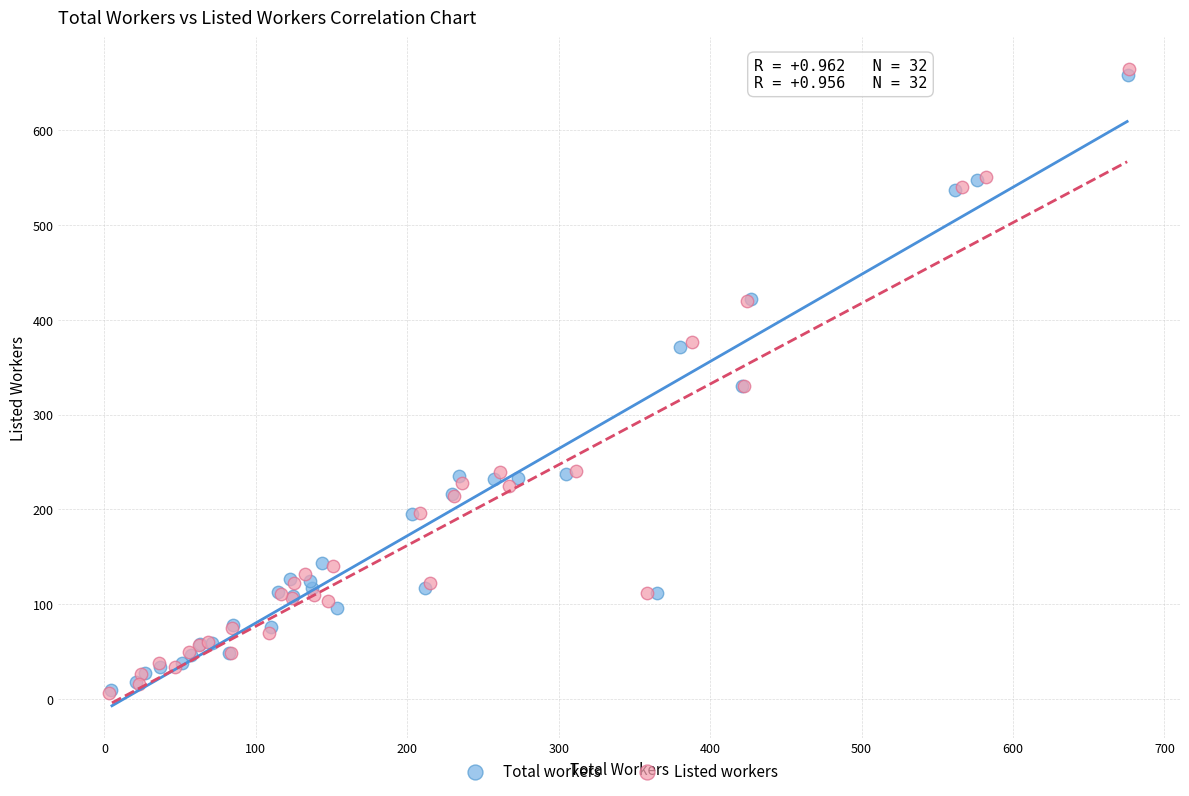

Which series has the largest Y range (max minus min)?

Listed workers